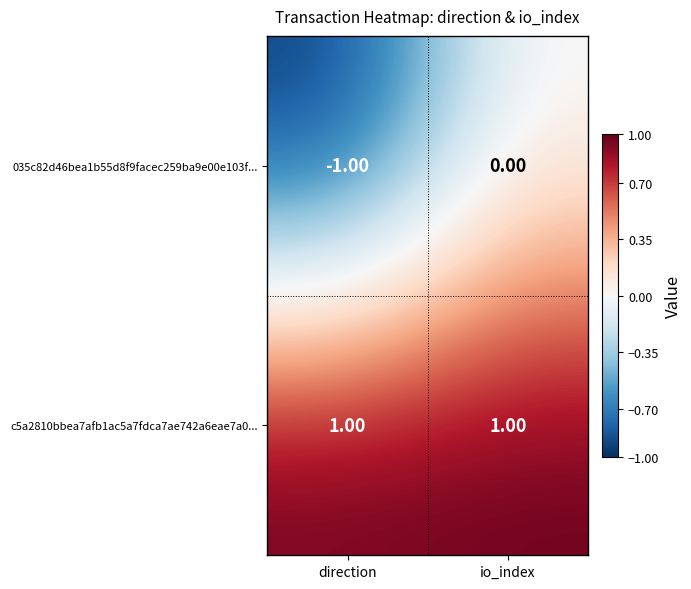

At direction, list the series in order from smallest to largest.

035c82d46bea1b55d8f9facec259ba9e00e103f..., c5a2810bbea7afb1ac5a7fdca7ae742a6eae7a0...